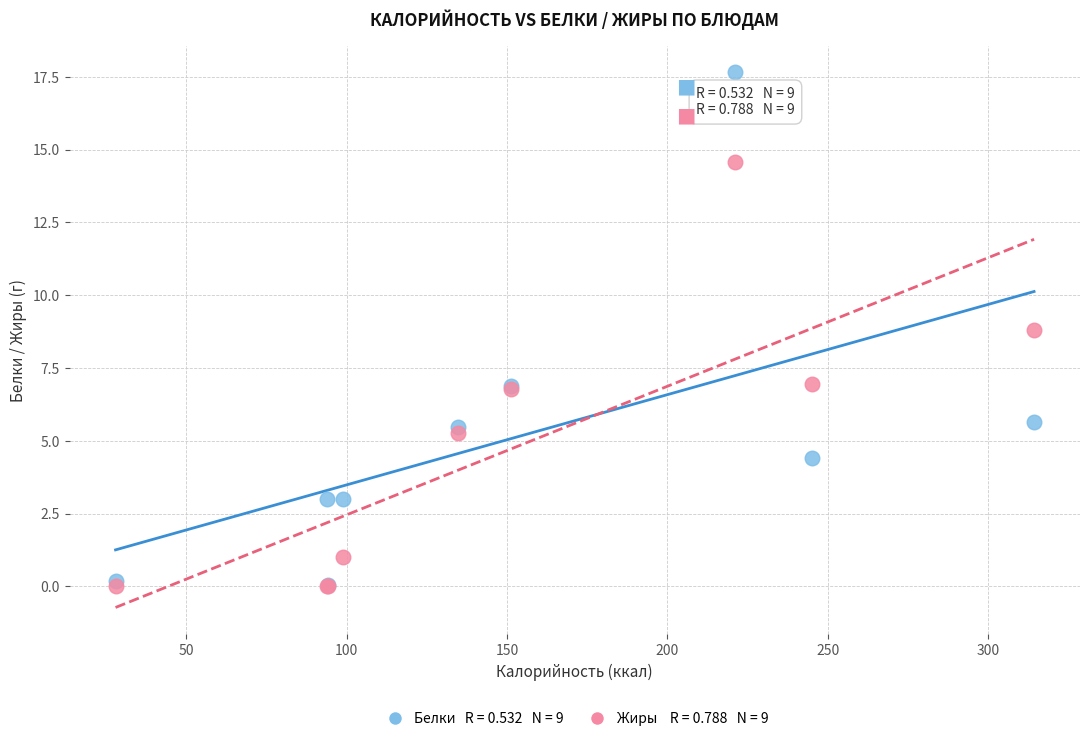

Across all series, what Y value is closest to 8?

8.8